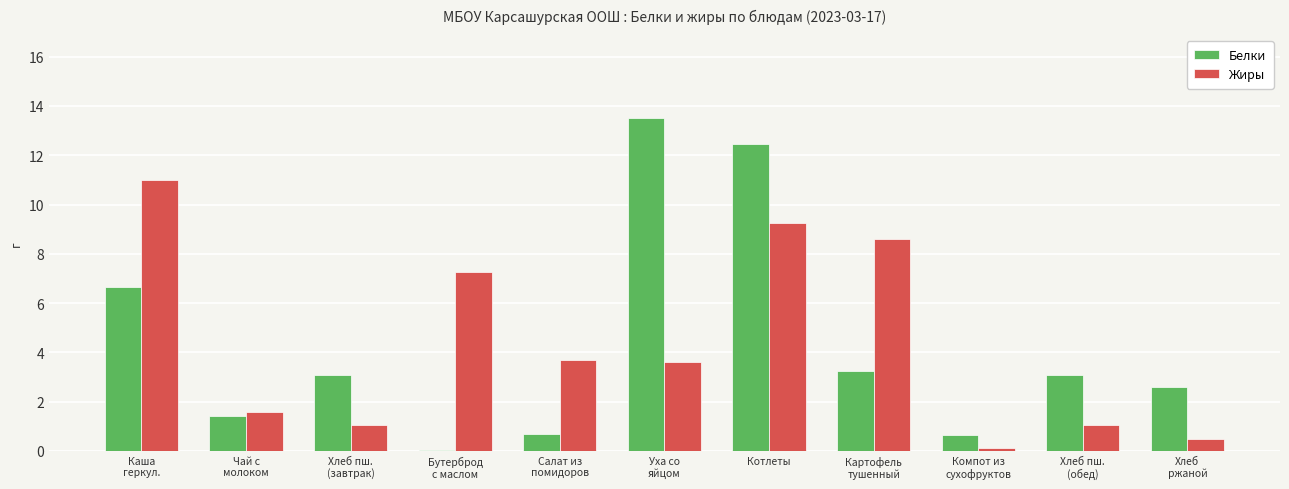

True or false: Белки has a value of 8.7 at Котлеты.

False